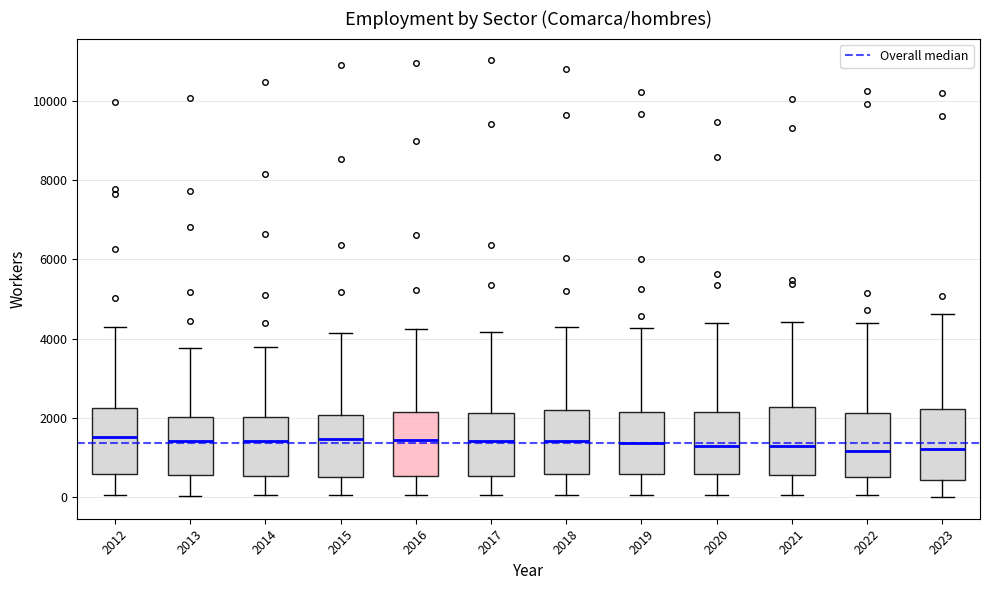

Where does the lower whisker of the box at x = 2014 end on the y-axis? The values are not printed on the chart, so give them approximately, as read against the axis.

0